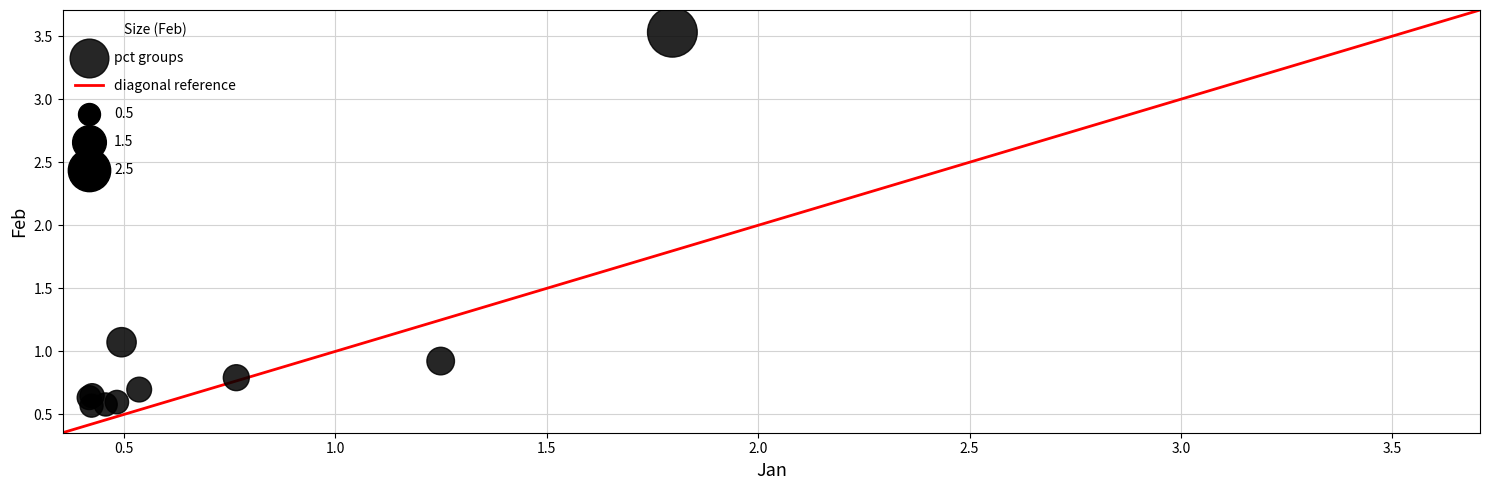

What Y value in the scatter plot is closest to 2?

1.1